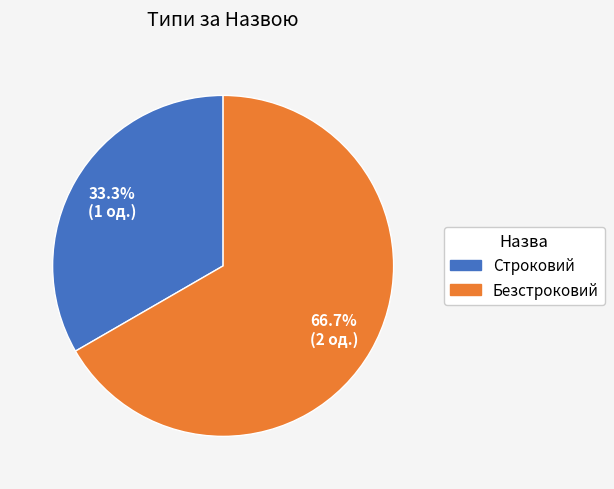

Between Строковий and Безстроковий, which is larger?

Безстроковий